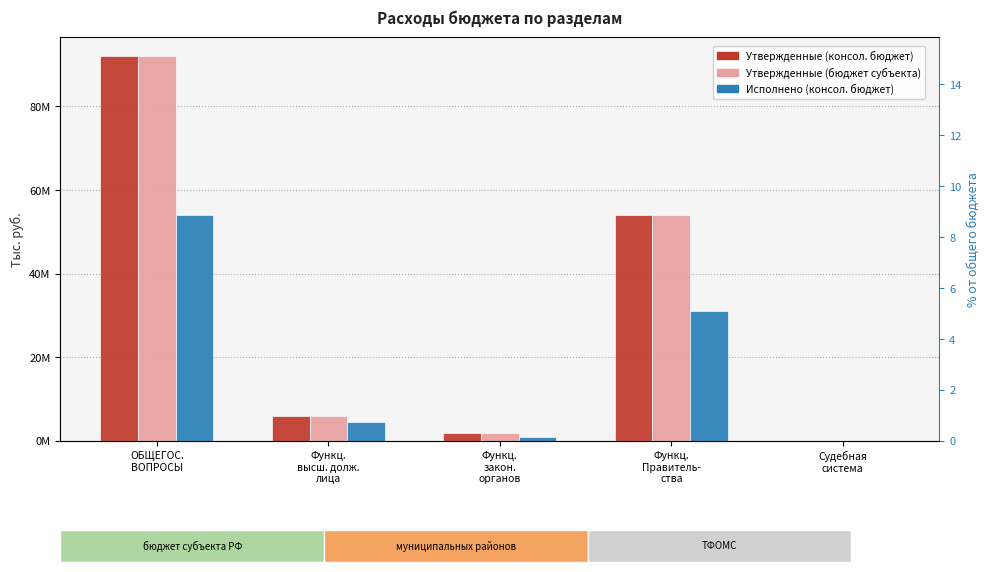

How many categories are shown in the chart?

5